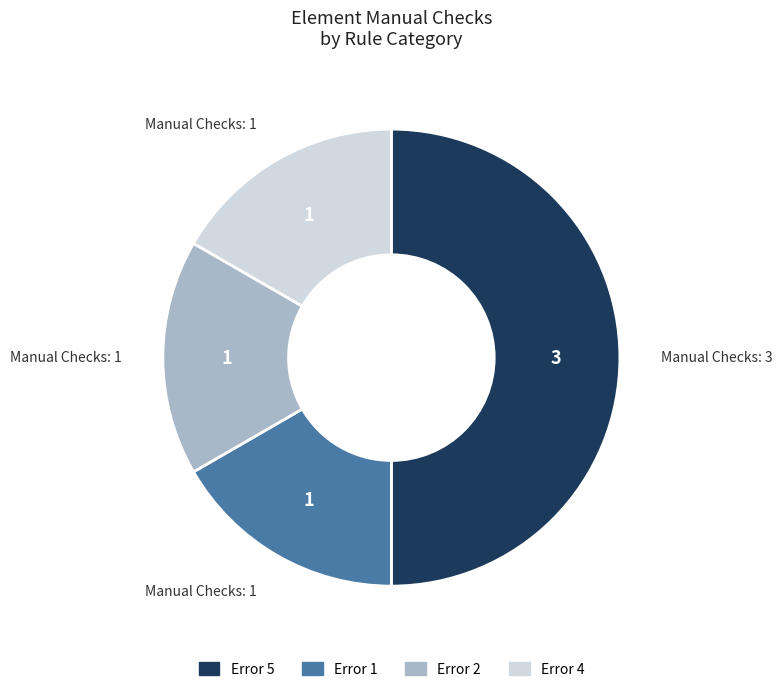

What is the largest slice in the pie chart?

Error 5